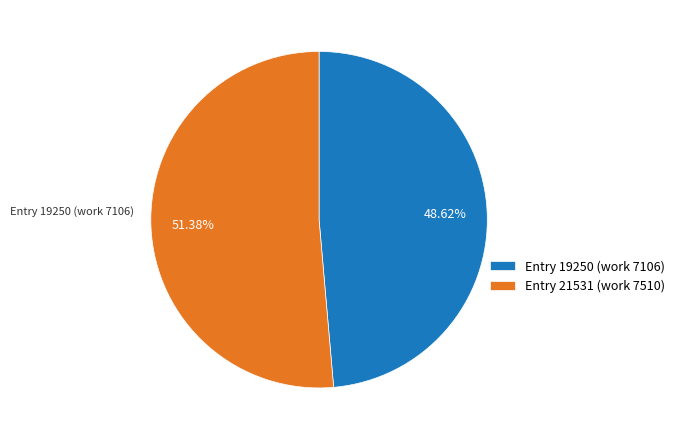

What percentage do Entry 19250 (work 7106) and Entry 21531 (work 7510) together represent?

100.0%